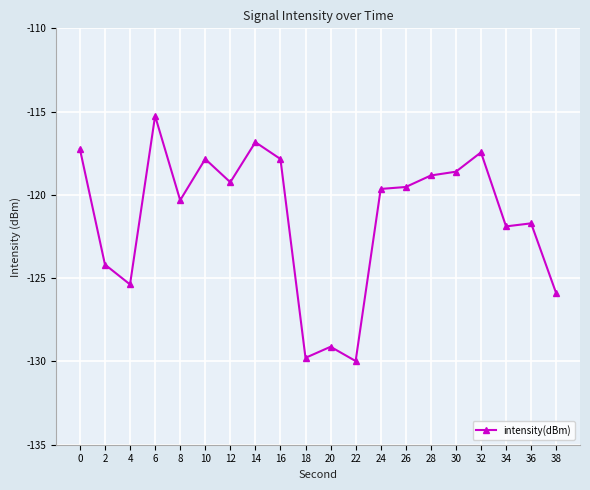

What is the value of the 3rd point from the left?

-125.4